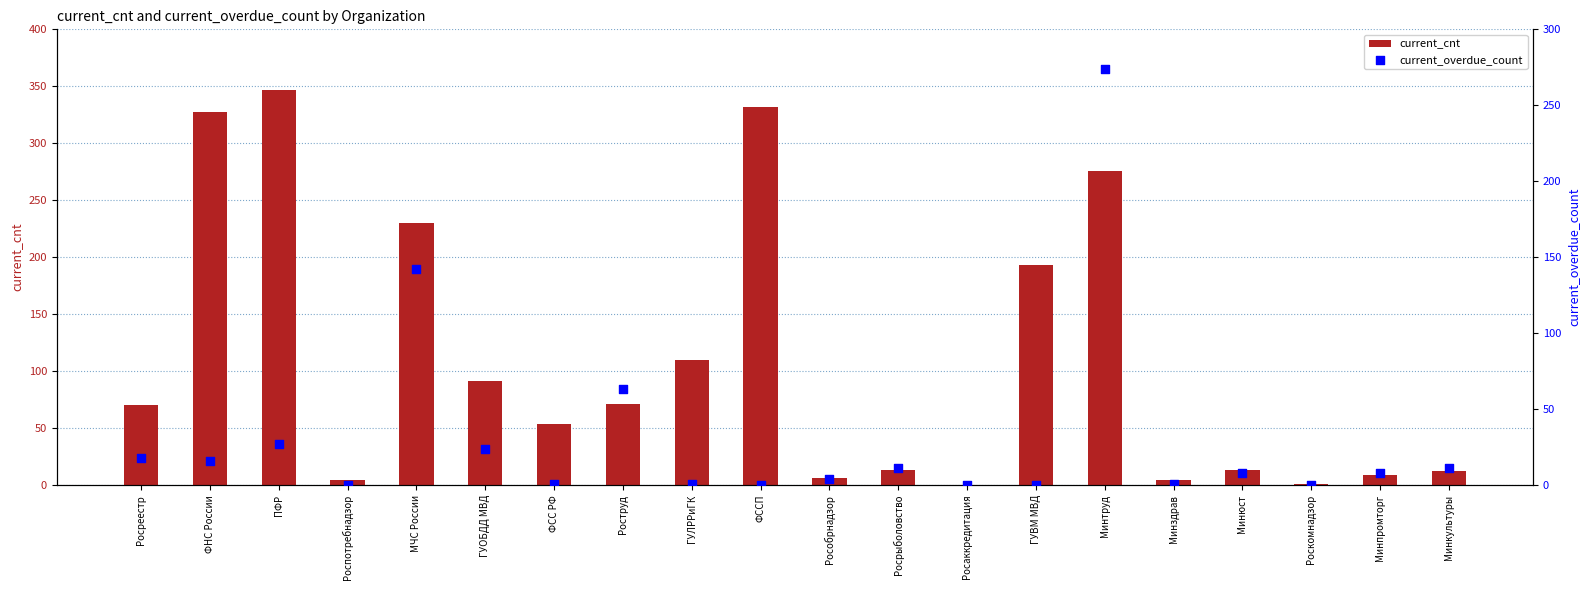

Is the value of current_cnt at ФССП greater than the value of current_overdue_count at Рособрнадзор?

Yes